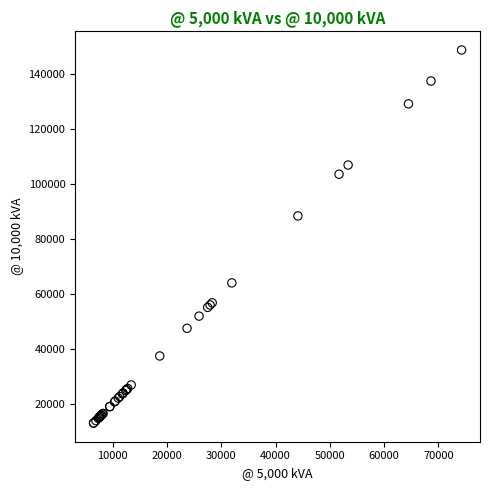

What Y value in the scatter plot is closest to 80757?

88258.1